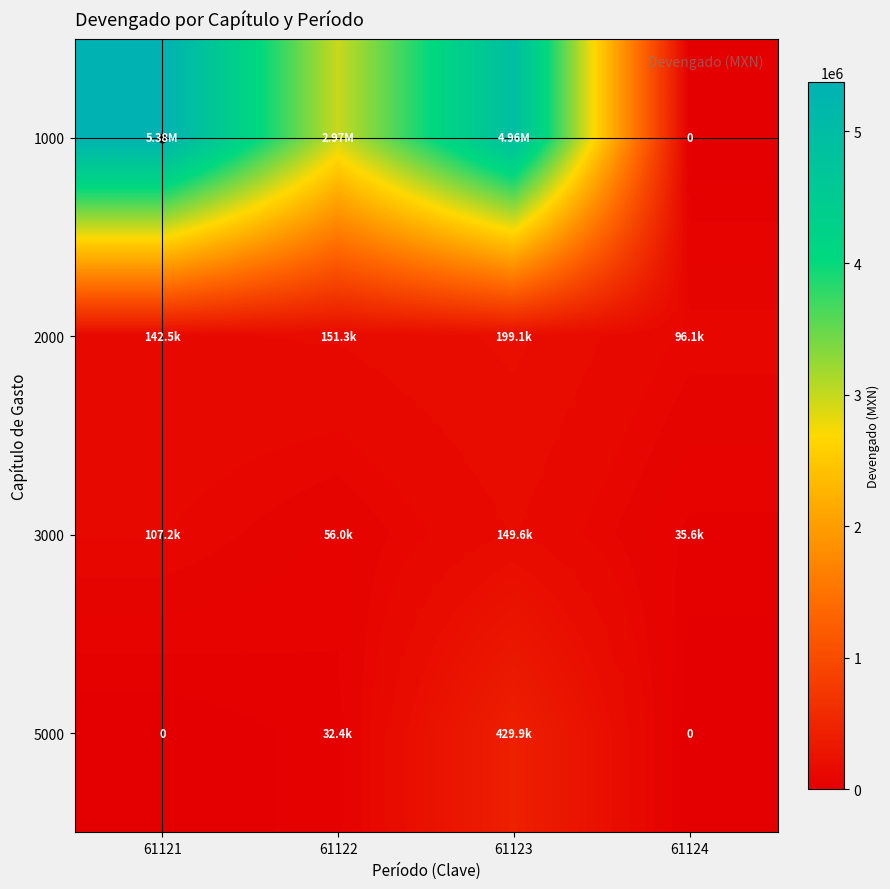

At which label is 5000 closest to 214929?

61122